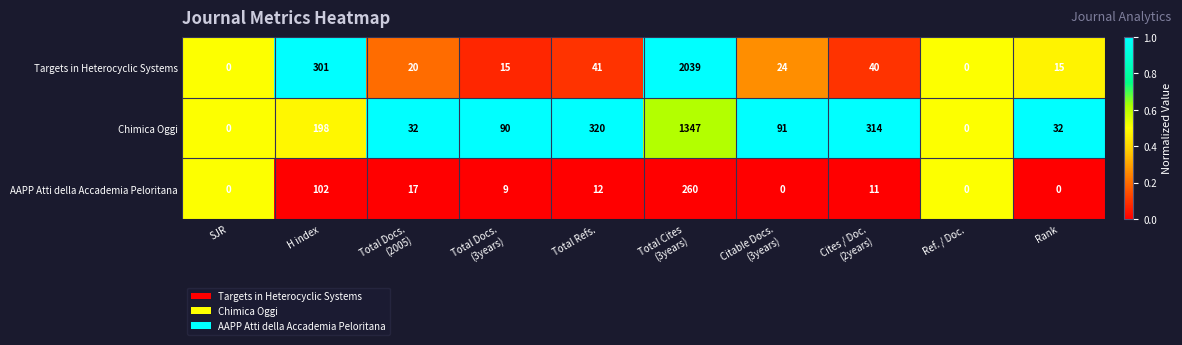

At which category is the sum across all series the highest?

Total Cites
(3years)